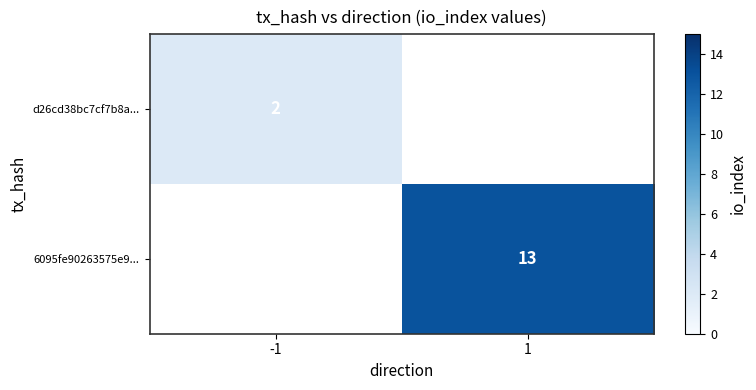

The 6095fe90263575e9... series shows 22.8 at 1. True or false?

False